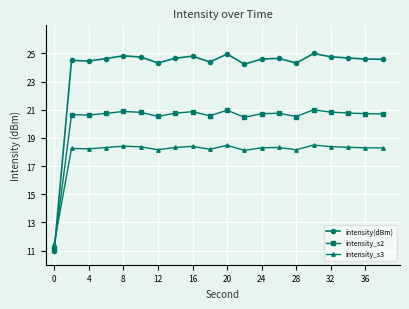

Which series has the largest total across all categories?

intensity(dBm)